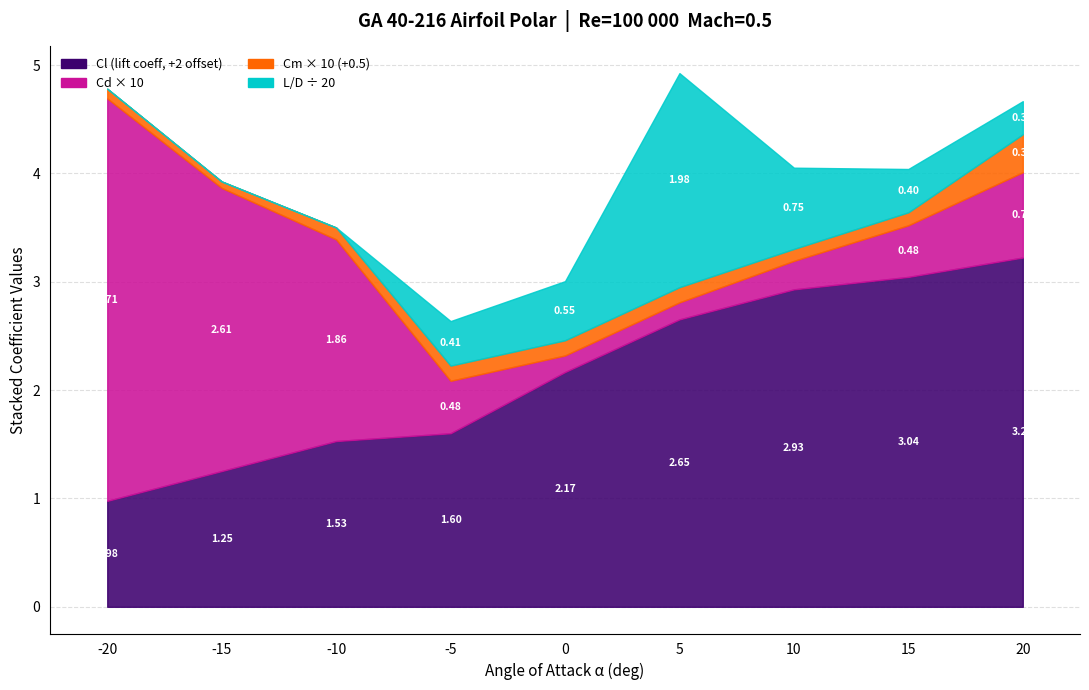

At which label is Cm (moment coeff x10) closest to 0?

alpha=-15